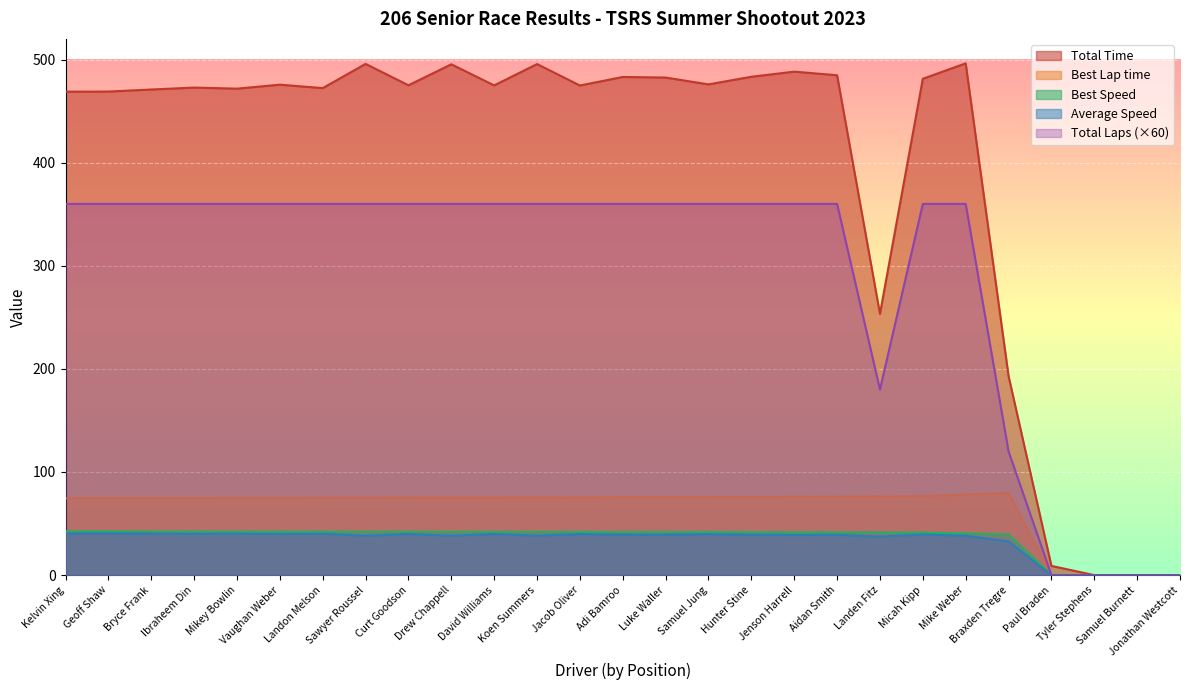

What is the total value across all series at David Williams?

992.0